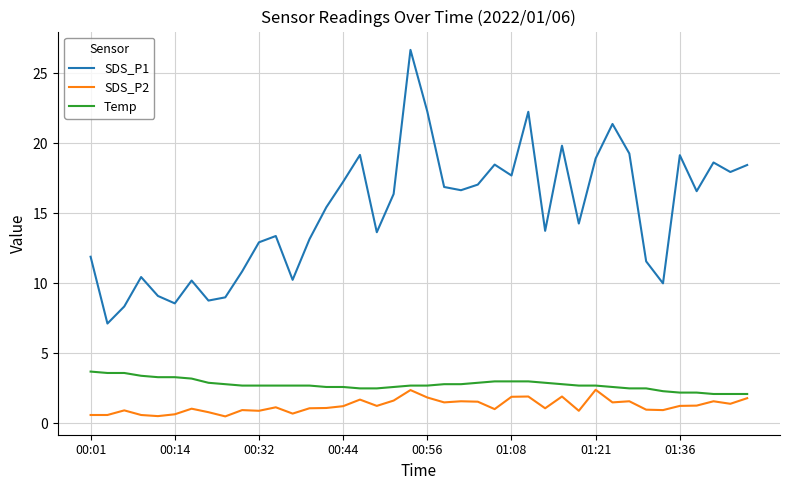

Which series has the widest spread of values?

SDS_P1